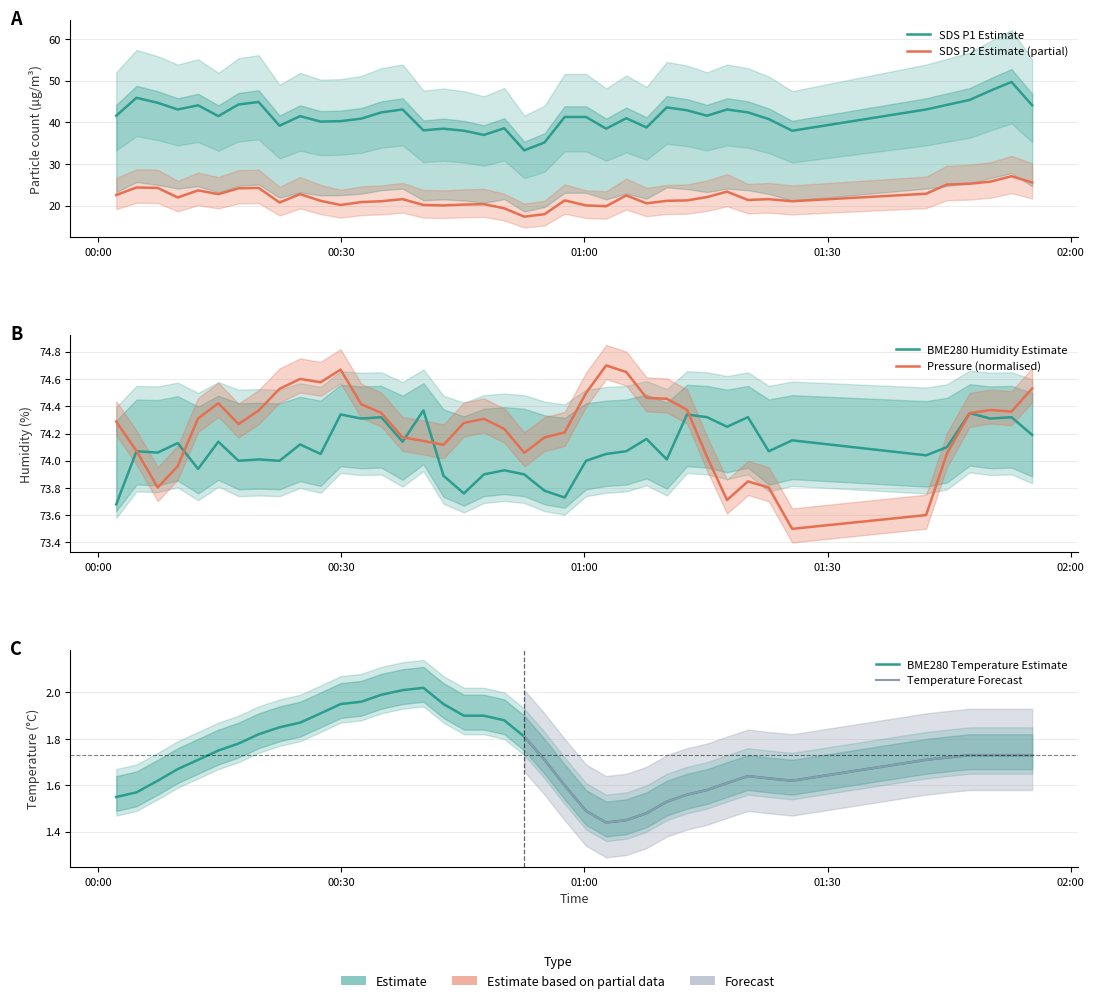

Reading left to right, extract all data points from this chart.

BME280_pressure: 74.3	74.1	73.8	74.0	74.3	74.4	74.3	74.4	74.5	74.6	74.6	74.7	74.4	74.4	74.2	74.1	74.1	74.3	74.3	74.2	74.1	74.2	74.2	74.5	74.7	74.7	74.5	74.5	74.4	74.0	73.7	73.8	73.8	73.5	73.6	74.1	74.3	74.4	74.4	74.5
BME280_humidity: 73.7	74.1	74.1	74.1	73.9	74.1	74.0	74.0	74.0	74.1	74.0	74.3	74.3	74.3	74.1	74.4	73.9	73.8	73.9	73.9	73.9	73.8	73.7	74.0	74.0	74.1	74.2	74.0	74.3	74.3	74.2	74.3	74.1	74.2	74.0	74.1	74.3	74.3	74.3	74.2
BME280_temperature: 1.6	1.6	1.6	1.7	1.7	1.8	1.8	1.8	1.9	1.9	1.9	1.9	2.0	2.0	2.0	2.0	1.9	1.9	1.9	1.9	1.8	1.7	1.6	1.5	1.4	1.4	1.5	1.5	1.6	1.6	1.6	1.6	1.6	1.6	1.7	1.7	1.7	1.7	1.7	1.7
SDS_P1: 41.6	45.9	44.7	43.1	44.1	41.5	44.3	44.9	39.2	41.5	40.2	40.3	40.9	42.4	43.1	38.1	38.5	38.0	37.0	38.6	33.3	35.2	41.3	41.3	38.5	41.0	38.8	43.6	42.9	41.6	43.1	42.4	40.8	38.0	43.1	44.2	45.4	47.6	49.7	44.1
SDS_P2: 22.6	24.4	24.3	22.0	23.7	22.8	24.2	24.3	20.8	22.8	21.2	20.2	20.9	21.1	21.6	20.2	20.1	20.3	20.4	19.4	17.4	18.0	21.3	20.1	19.9	22.5	20.6	21.2	21.3	22.1	23.4	21.4	21.6	21.1	22.9	25.1	25.3	25.8	27.1	25.6